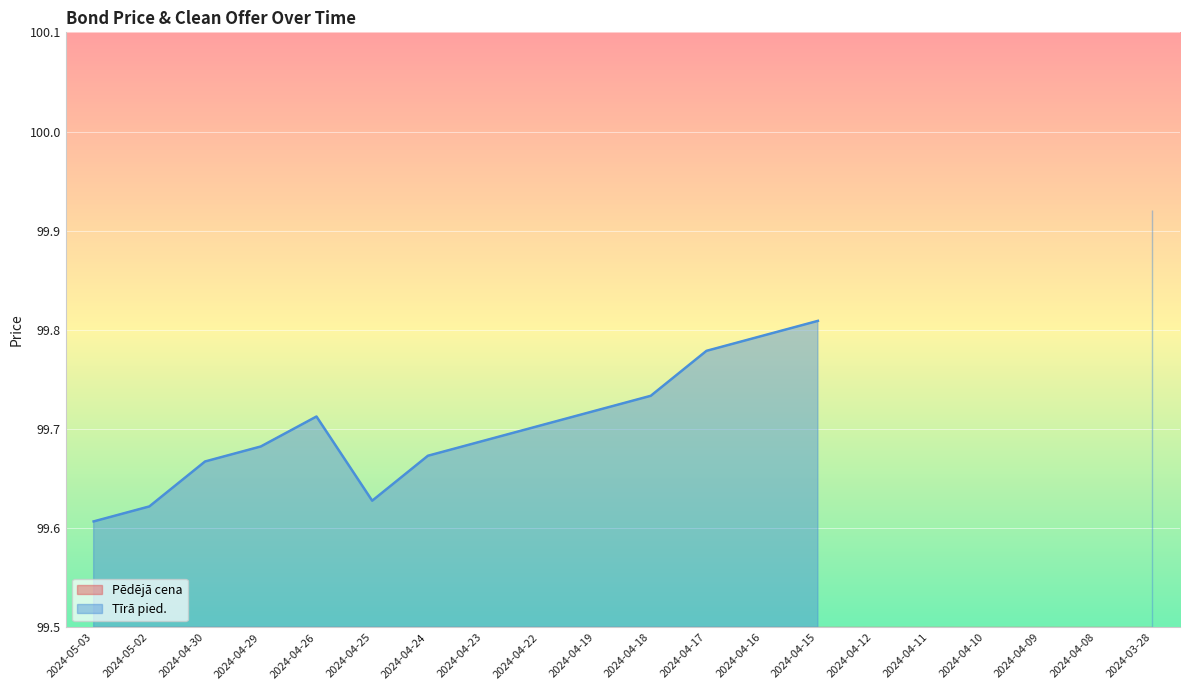

Count the number of categories in the chart.

20